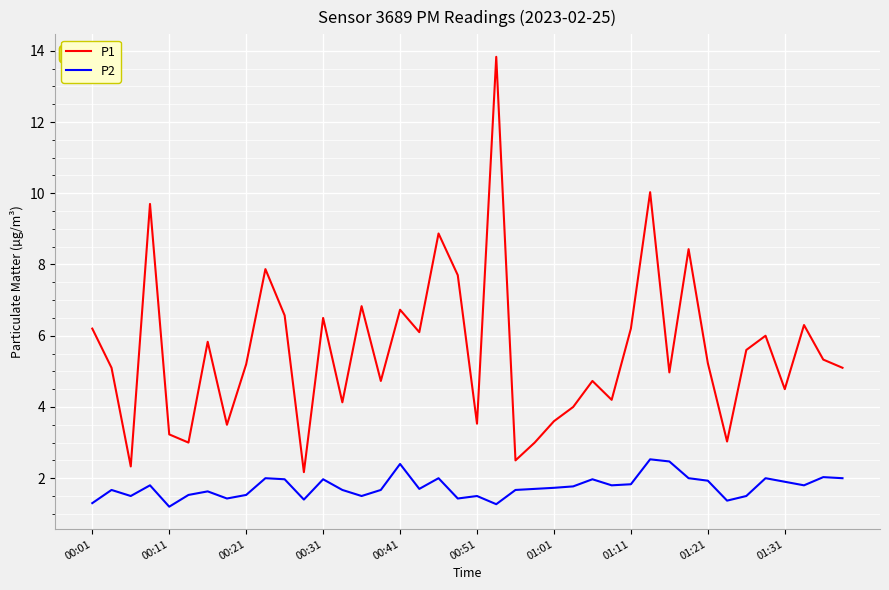

True or false: P2 and P1 cross at least once.

False